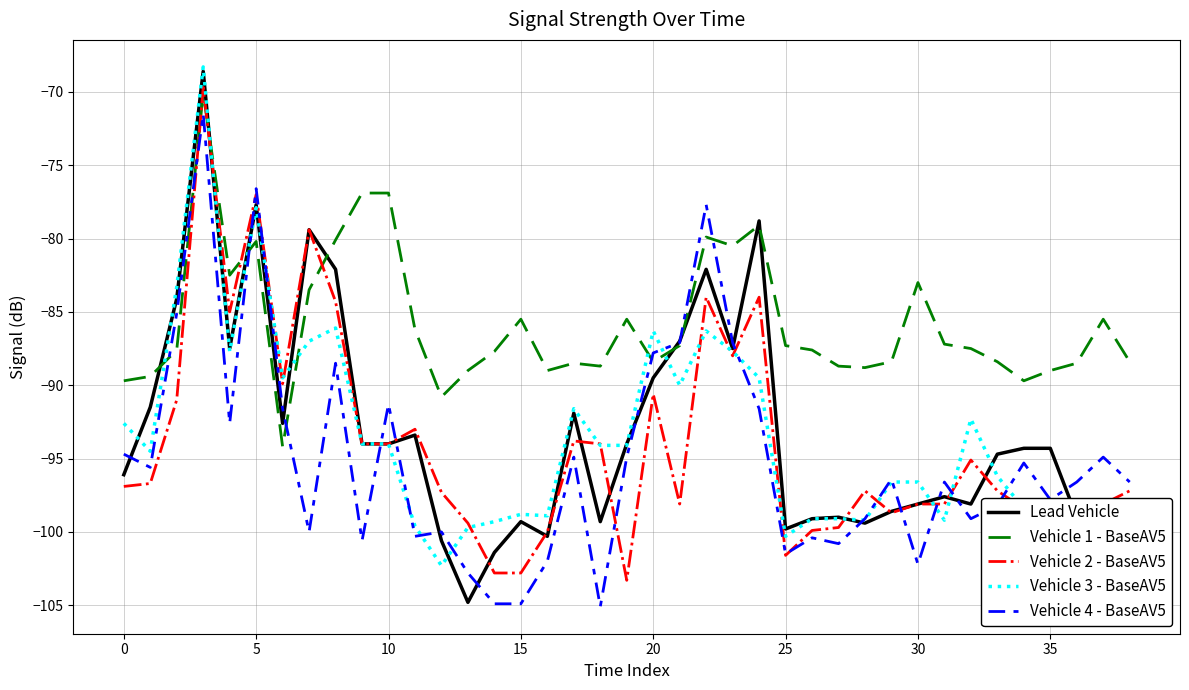

What is the smallest value displayed?

-105.1